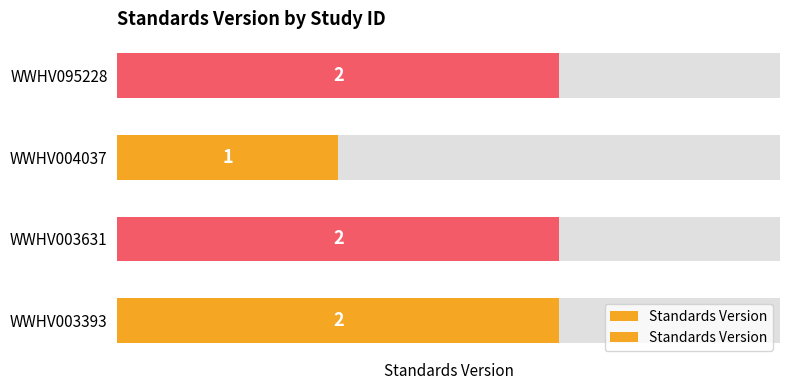

How many bars are there in total?

4